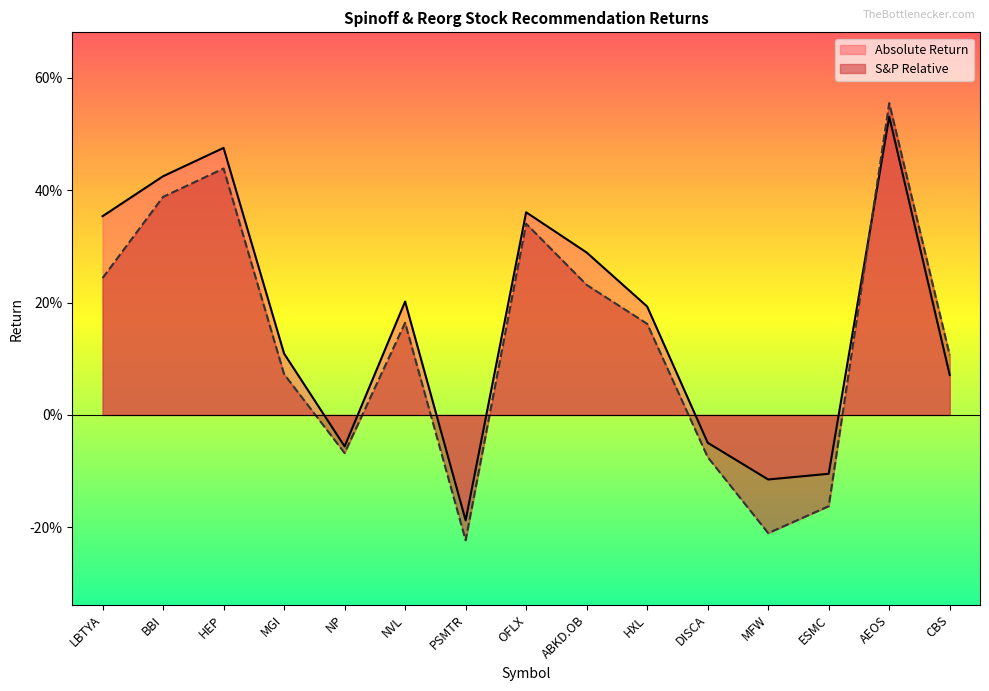

How many values in S&P Relative are below zero?

5